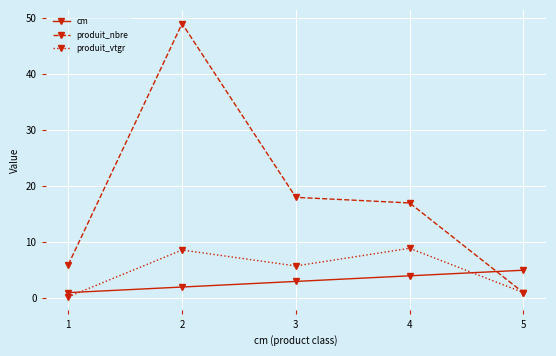

Which series has the largest range (max minus min)?

produit_nbre